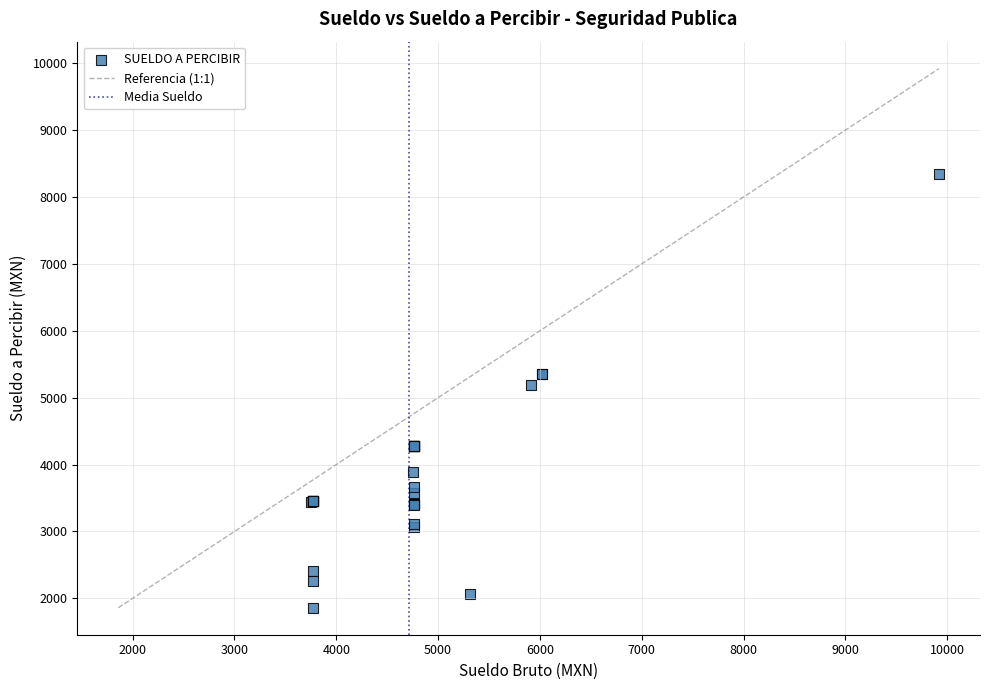

What Y value in the scatter plot is closest to 5103?

5194.1